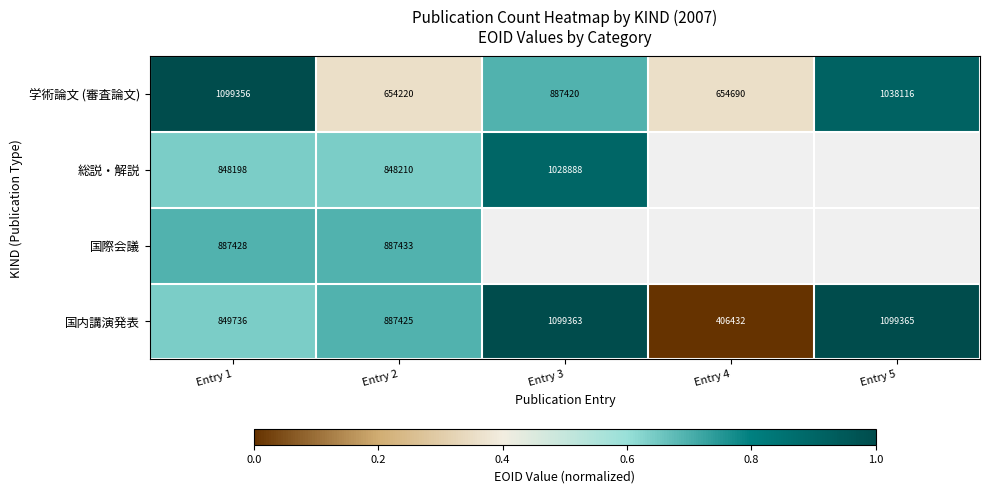

Is the value of 総説・解説 at Entry 3 greater than the value of 国際会議 at Entry 1?

Yes